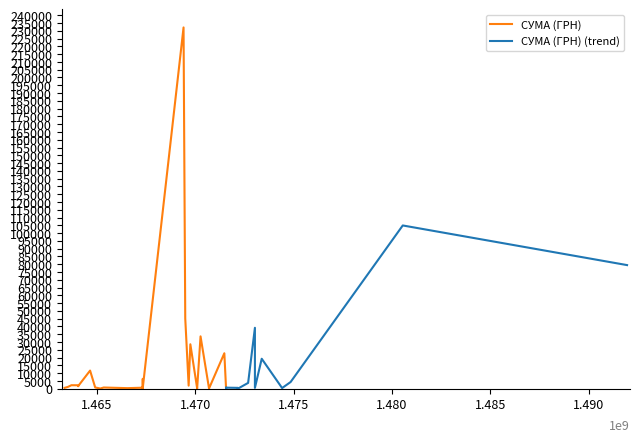

Reading left to right, extract all data points from this chart.

12.04.2017=79417.9	01.12.2016=104899.0	26.09.2016=4265.7	21.09.2016=391.0	09.09.2016=19223.9	05.09.2016=39131.7	05.09.2016=510.0	01.09.2016=3706.0	26.08.2016=513.0	26.08.2016=16.0	19.08.2016=427.5	19.08.2016=567.6	19.08.2016=223.6	19.08.2016=15.8	19.08.2016=641.9	18.08.2016=22759.0	09.08.2016=135.0	04.08.2016=33621.0	02.08.2016=208.0	02.08.2016=143.5	29.07.2016=28530.9	28.07.2016=1945.0	26.07.2016=45149.0	25.07.2016=232178.0	01.07.2016=610.0	01.07.2016=113.0	01.07.2016=466.0	01.07.2016=6268.1	01.07.2016=486.3	22.06.2016=332.0	08.06.2016=734.0	06.06.2016=84.0	03.06.2016=767.0	31.05.2016=11622.0	25.05.2016=3104.2	24.05.2016=2180.8	24.05.2016=1557.6	20.05.2016=2209.0	18.05.2016=1158.0	16.05.2016=510.0